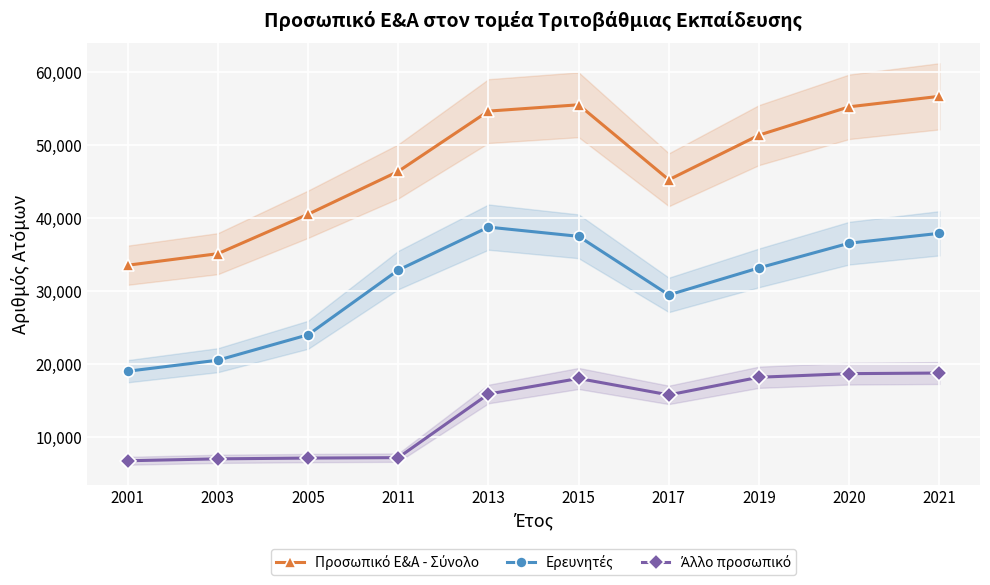

True or false: Προσωπικό Ε&Α - Σύνολο and Άλλο προσωπικό cross at least once.

False